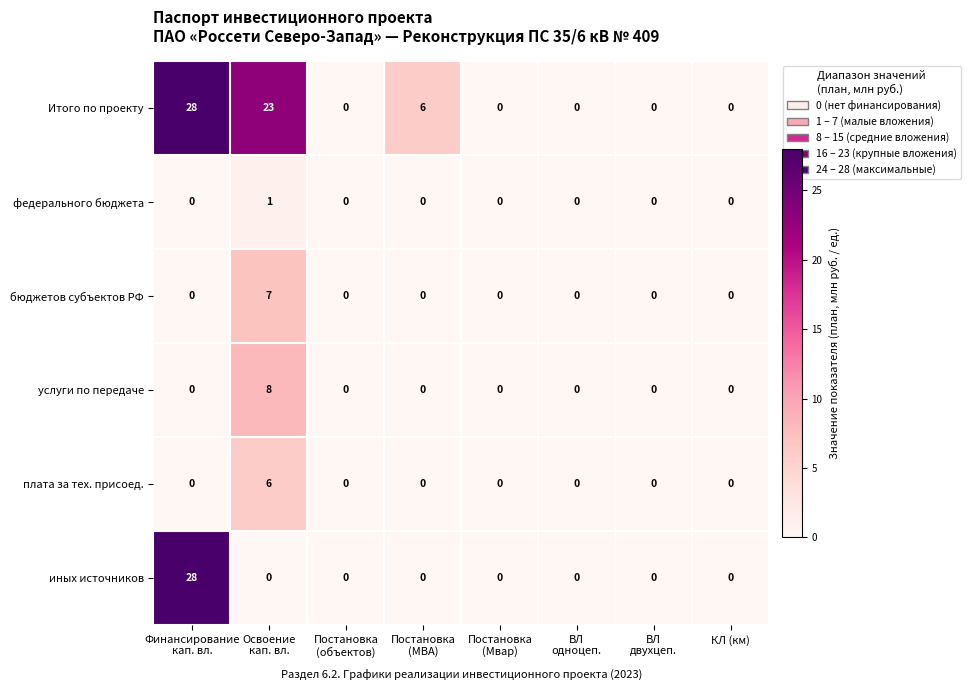

Is it true that Итого по проекту equals 16 at КЛ (км)?

False